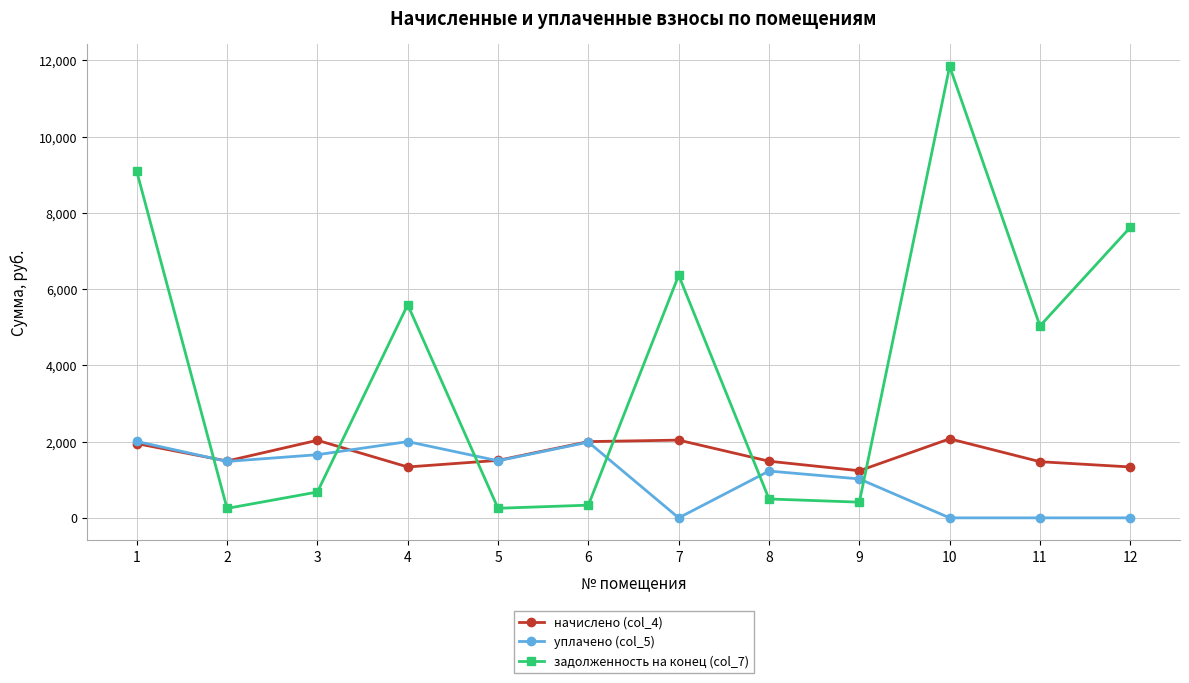

What is the total value across all series at 7?

8401.2